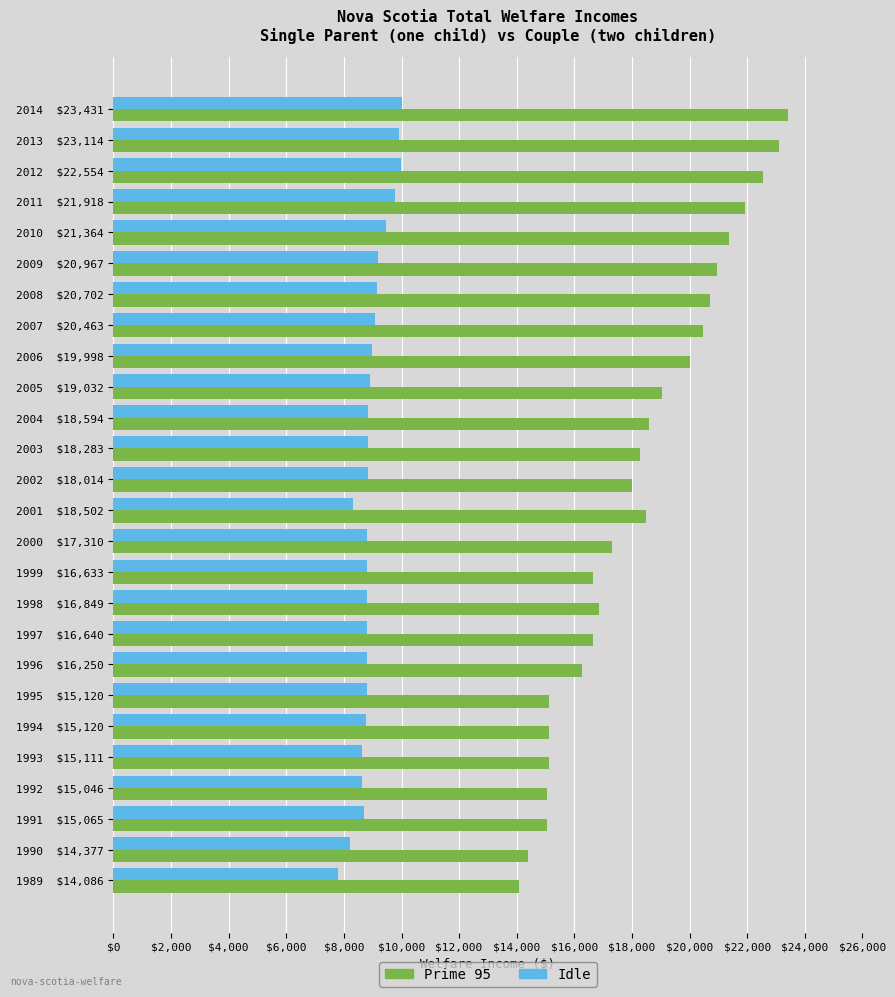

What is the total value across all series at 2009  $20,967?

30164.1